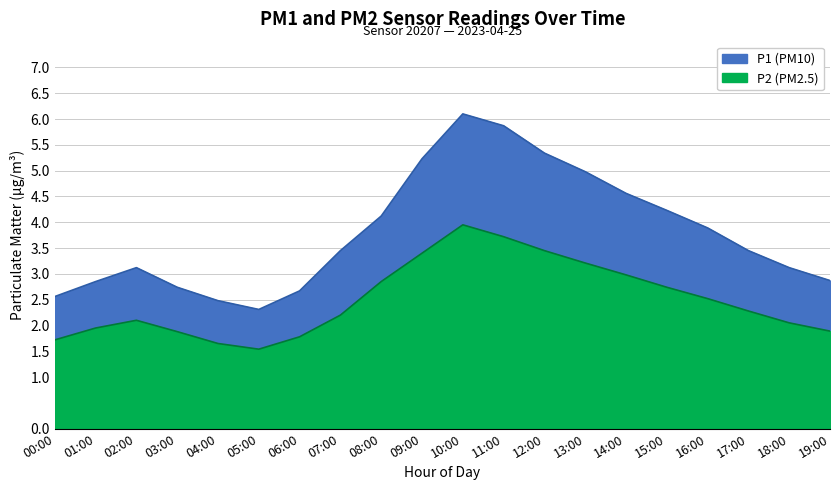

The value of P2 at 11:00 is 5.0. True or false?

False